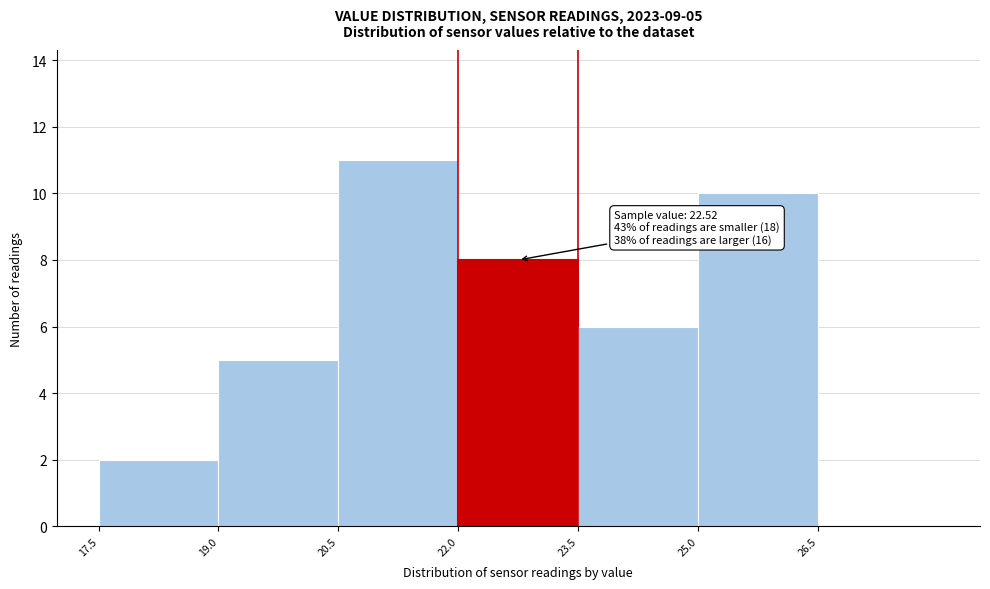

Which range on the x-axis has the tallest bar?

20.5 to 22.0